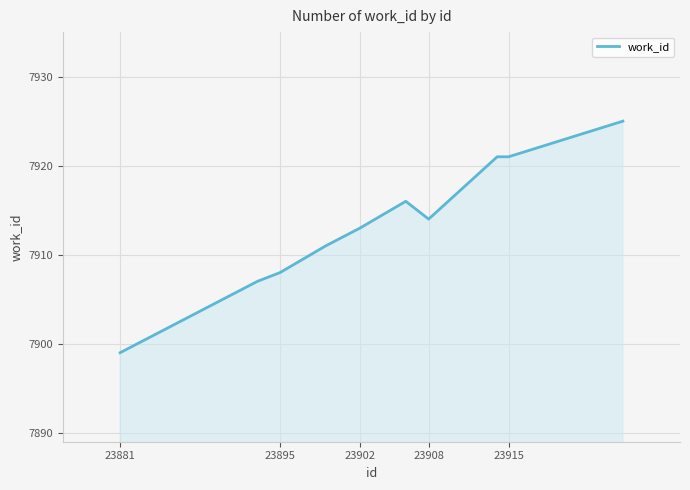

What is the difference between the maximum and minimum values?

26